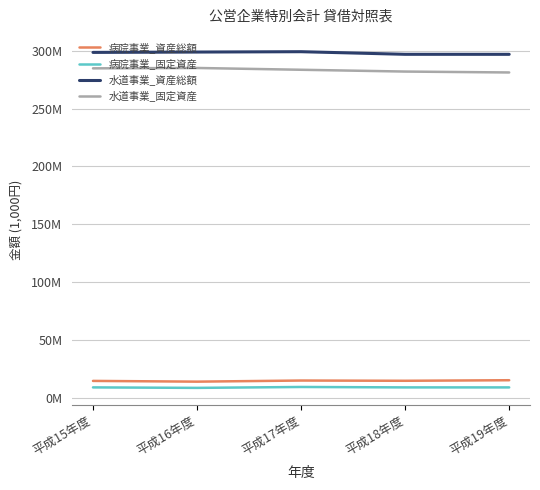

What is the average value of the 水道事業_固定資産 series?

283268150